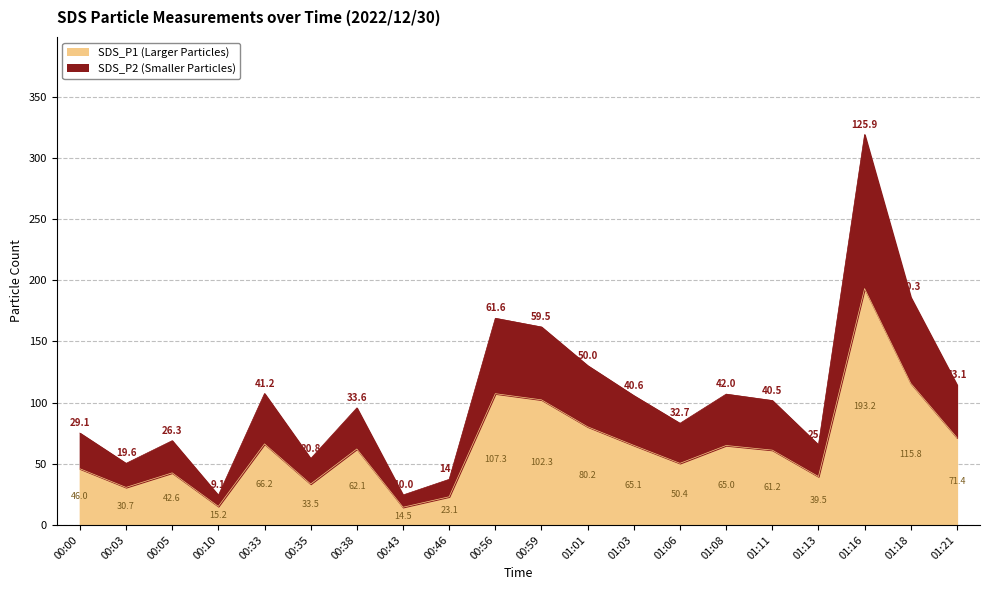

The value of SDS_P1 (Larger Particles) at 01:13 is 39.5. True or false?

True